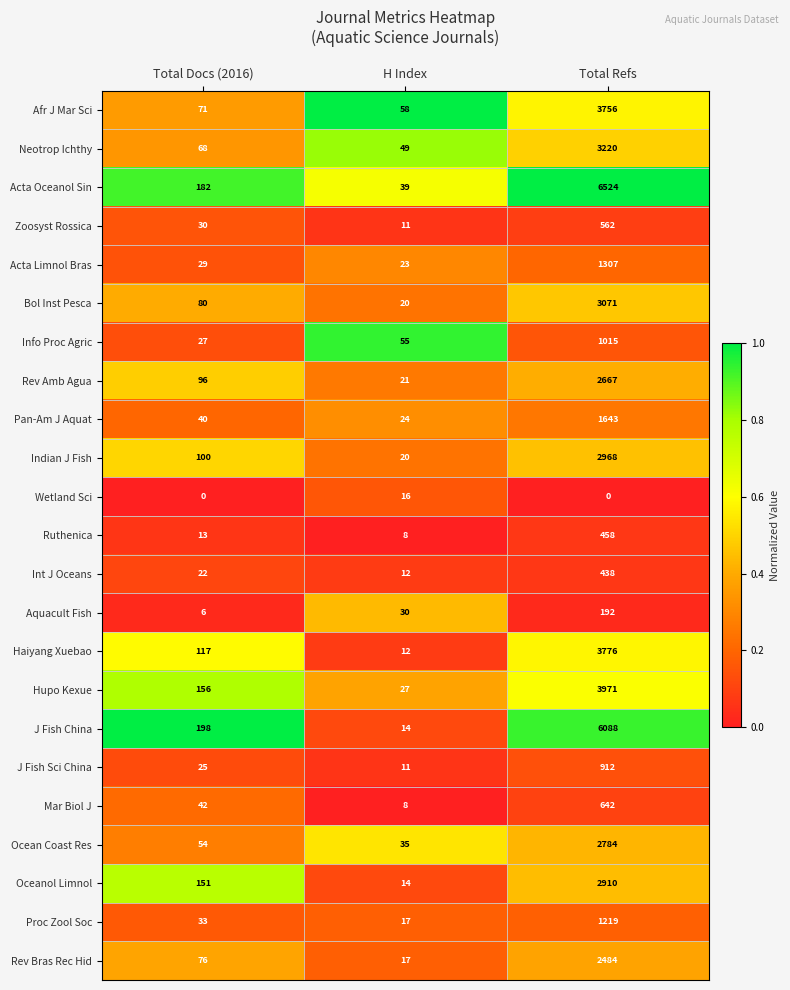

The value of Acta Oceanol Sin at Total Refs is 6524. True or false?

True